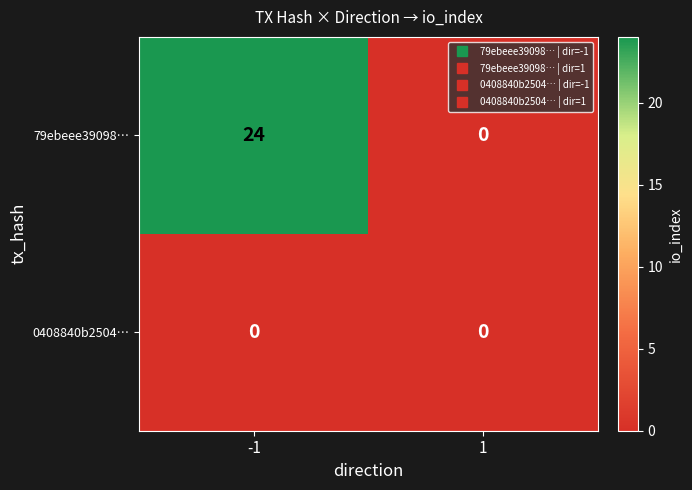

What is the highest value of the 79ebeee39098… series?

24